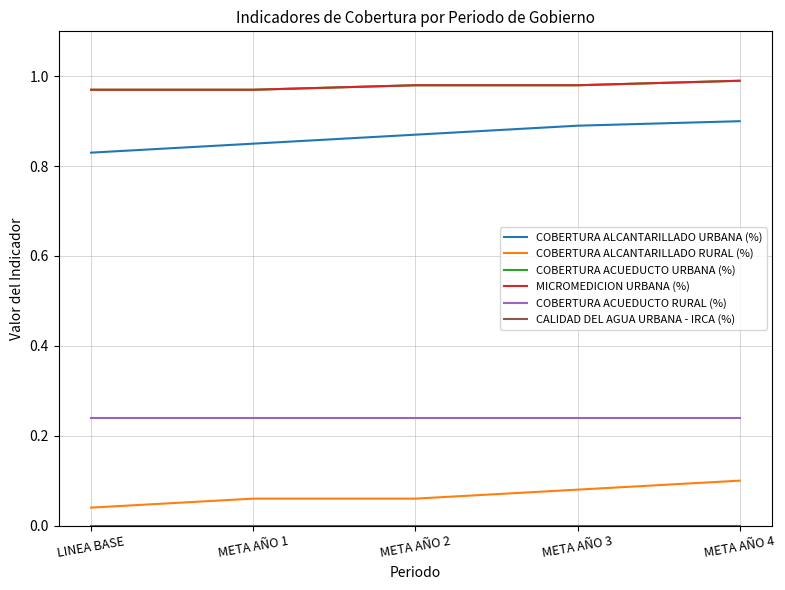

Is this an area chart (filled region under the line)?

No